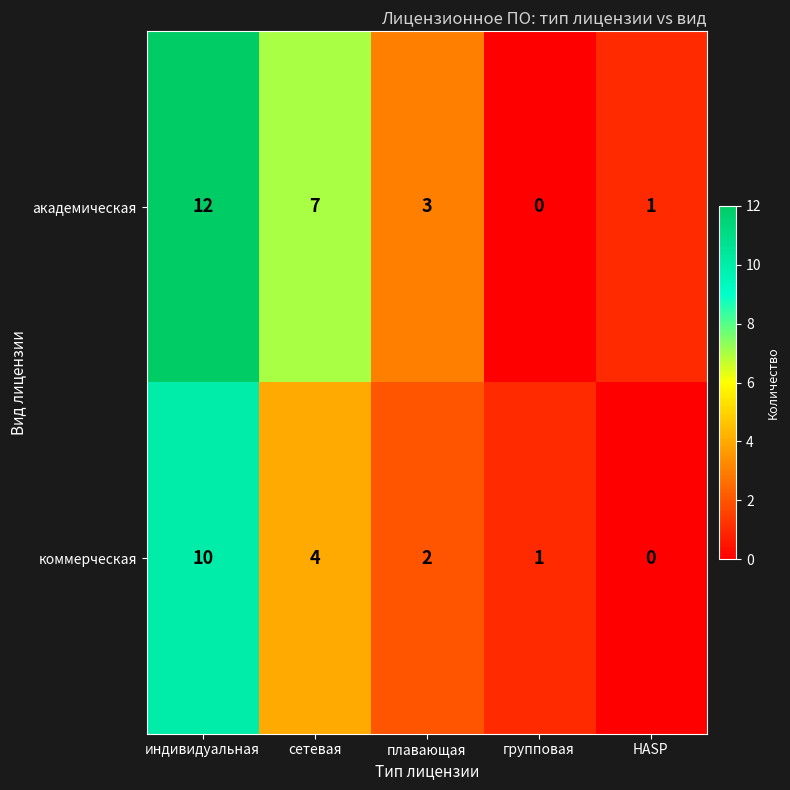

At how many categories does at least one series exceed 11?

1